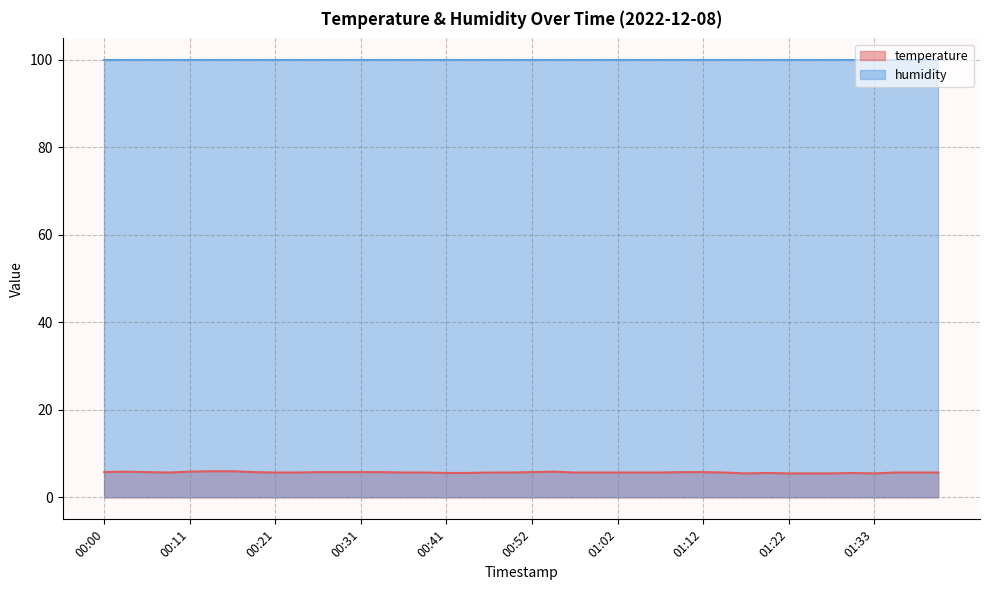

Rank the categories by value from highest to lowest.

00:13, 00:16, 00:03, 00:11, 00:54, 00:00, 00:05, 00:18, 00:26, 00:29, 00:31, 00:34, 00:52, 01:10, 01:12, 00:08, 00:21, 00:24, 00:36, 00:39, 00:47, 00:49, 00:57, 00:59, 01:02, 01:04, 01:07, 01:15, 01:38, 01:40, 01:43, 00:41, 00:44, 01:20, 01:30, 01:17, 01:22, 01:25, 01:27, 01:33